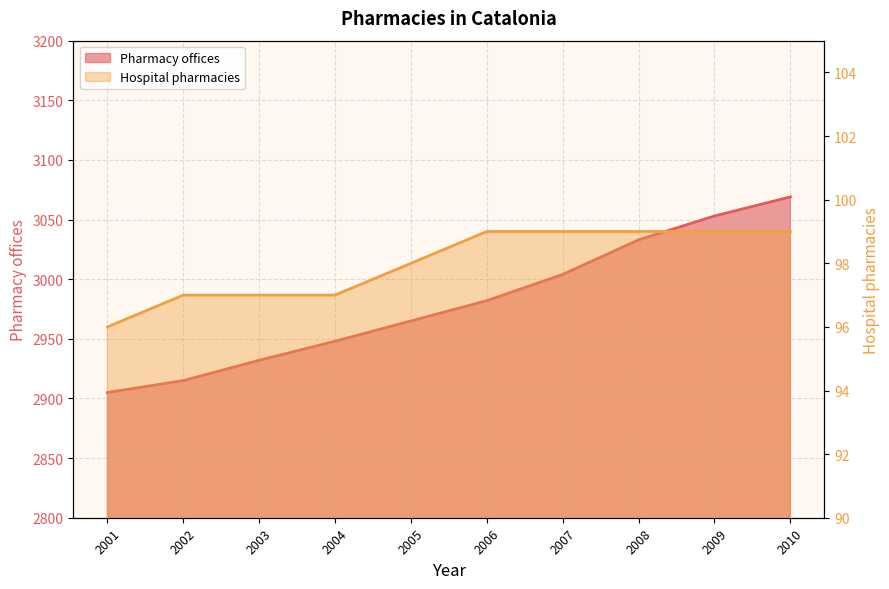

How many lines are shown in the chart?

2